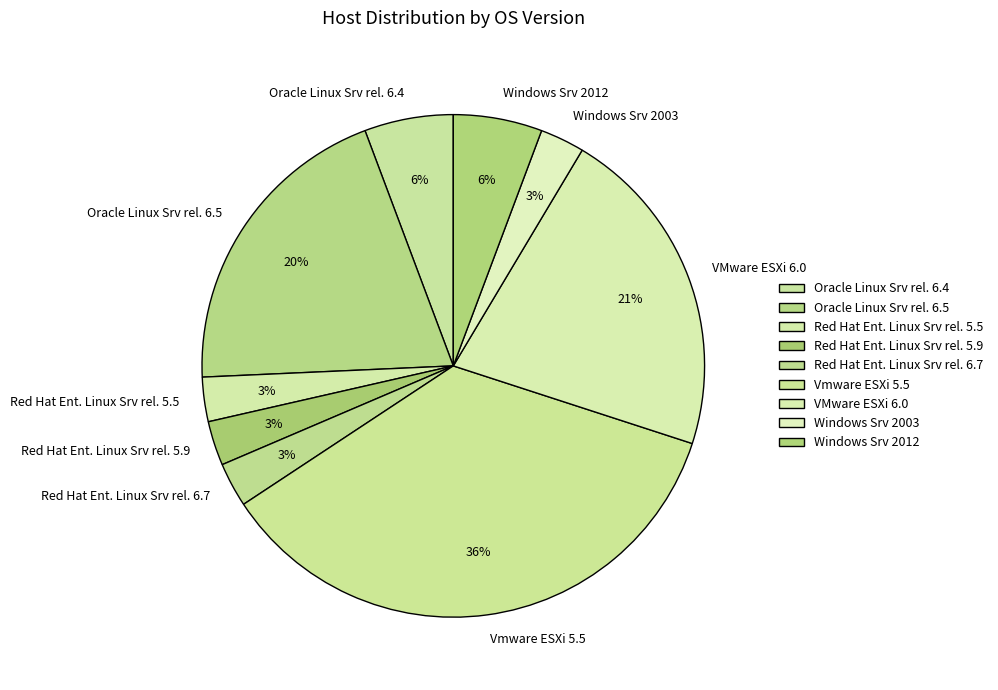

How many slices are in this pie chart?

9